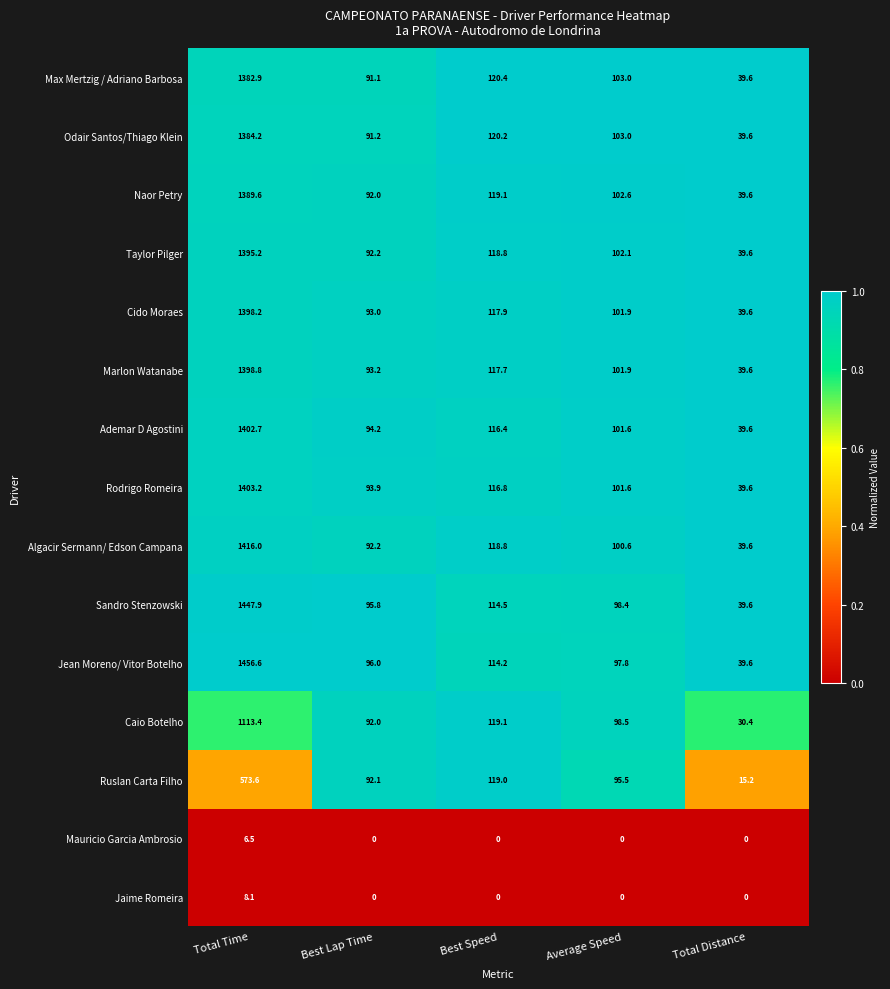

Which series changed the most between Best Lap Time and Average Speed?

Max Mertzig / Adriano Barbosa